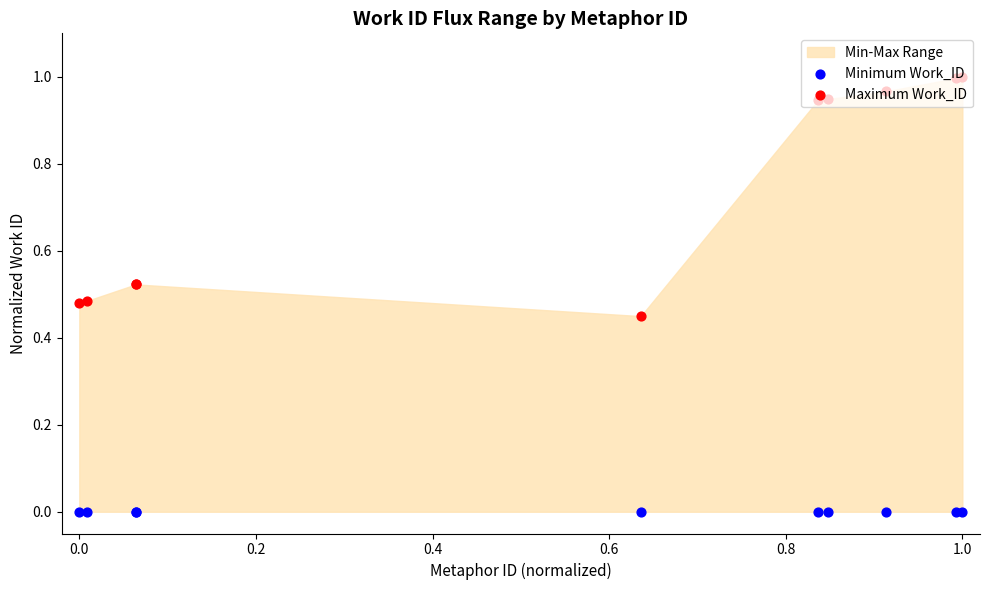

Which series has the widest spread of Y values?

Maximum Work_ID